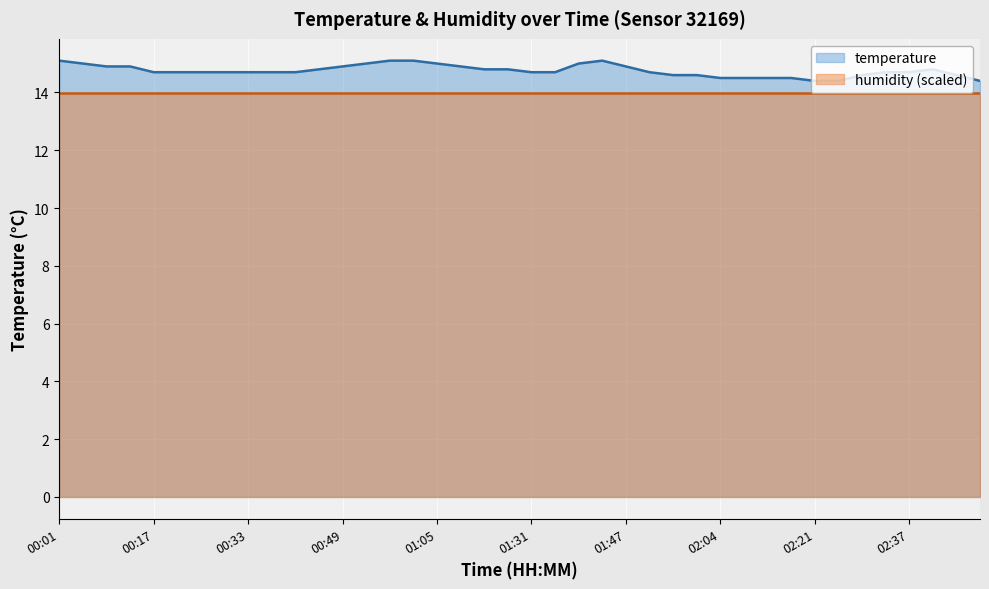

Is it true that the value at 01:51 is 14.7?

True